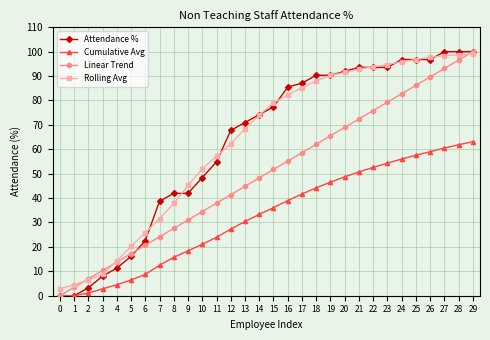

Rank the categories by Linear Trend value from highest to lowest.

29, 28, 27, 26, 25, 24, 23, 22, 21, 20, 19, 18, 17, 16, 15, 14, 13, 12, 11, 10, 9, 8, 7, 6, 5, 4, 3, 2, 1, 0